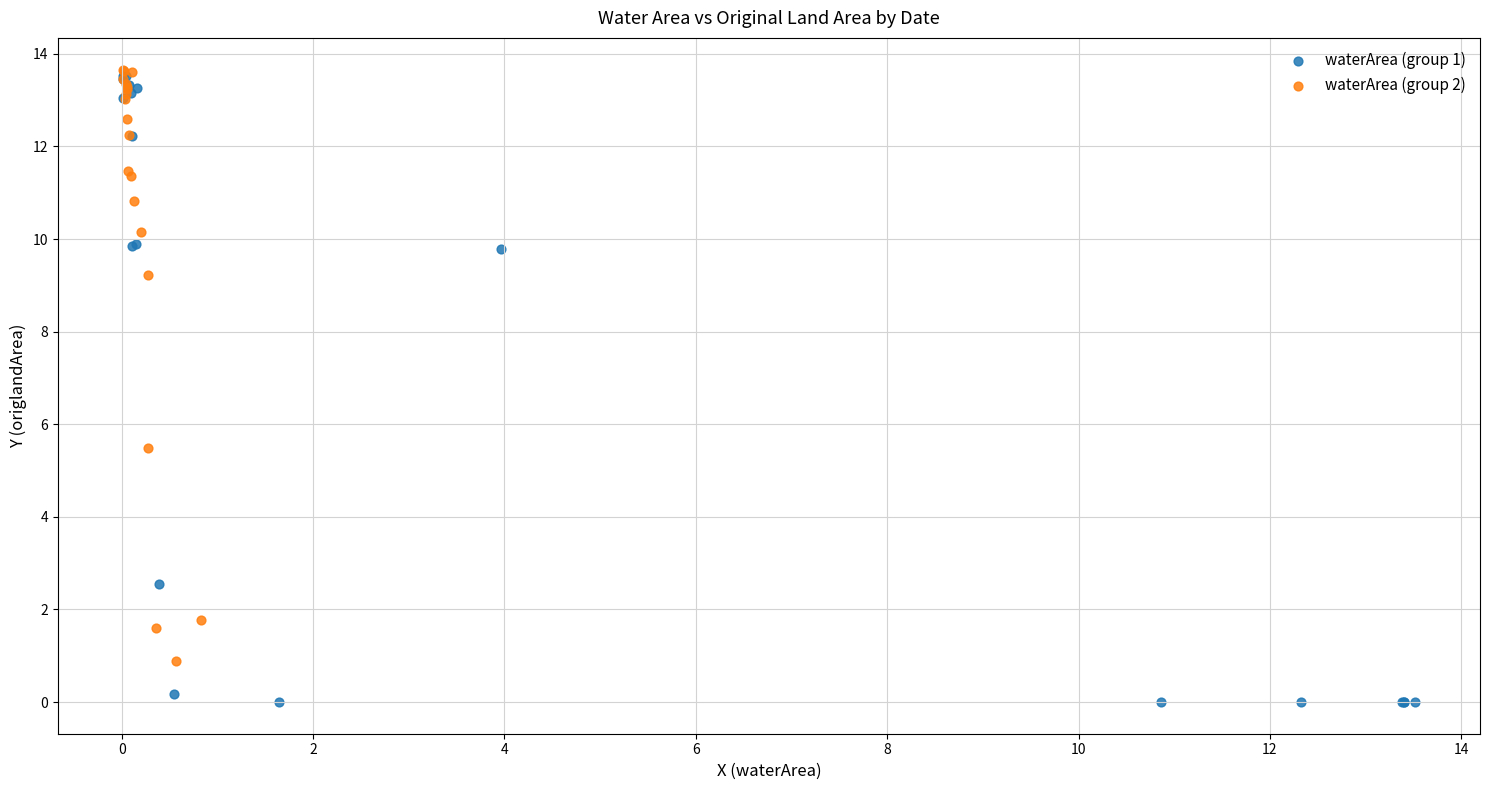

Which series reaches the maximum Y coordinate?

waterArea (group 2)